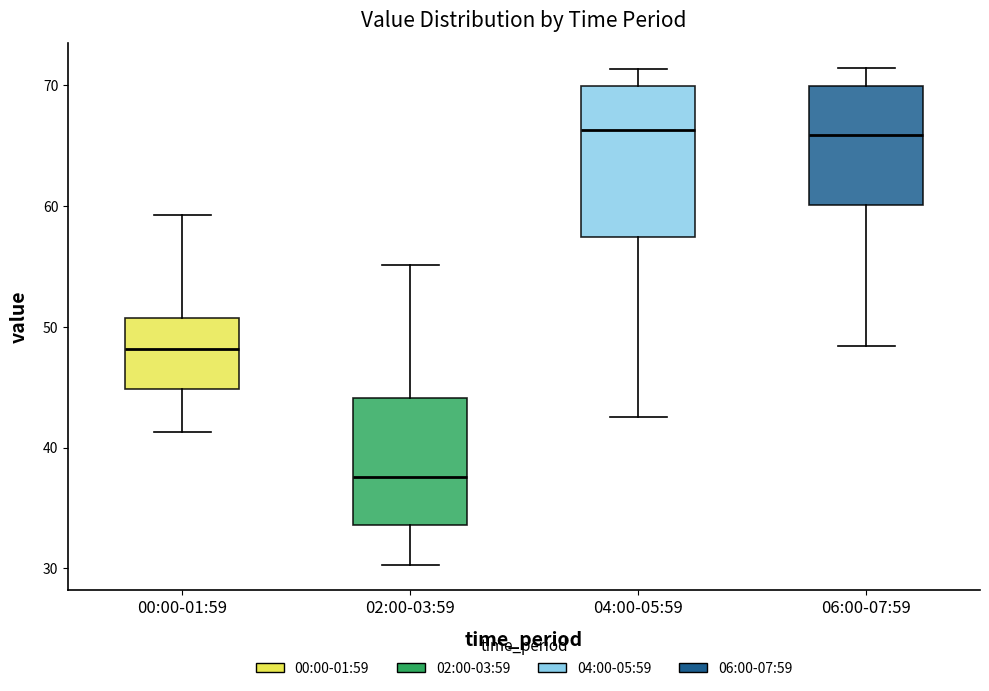

Reading left to right, read every box against the y-axis: the position of its median line, the range the box covers, and the ends of its whiskers. The values are not printed on the chart, so give them approximately, as read against the axis.

00:00-01:59: median 48, box 45 to 51, whiskers 41 to 59
02:00-03:59: median 38, box 34 to 44, whiskers 30 to 55
04:00-05:59: median 66, box 57 to 70, whiskers 43 to 71
06:00-07:59: median 66, box 60 to 70, whiskers 48 to 71